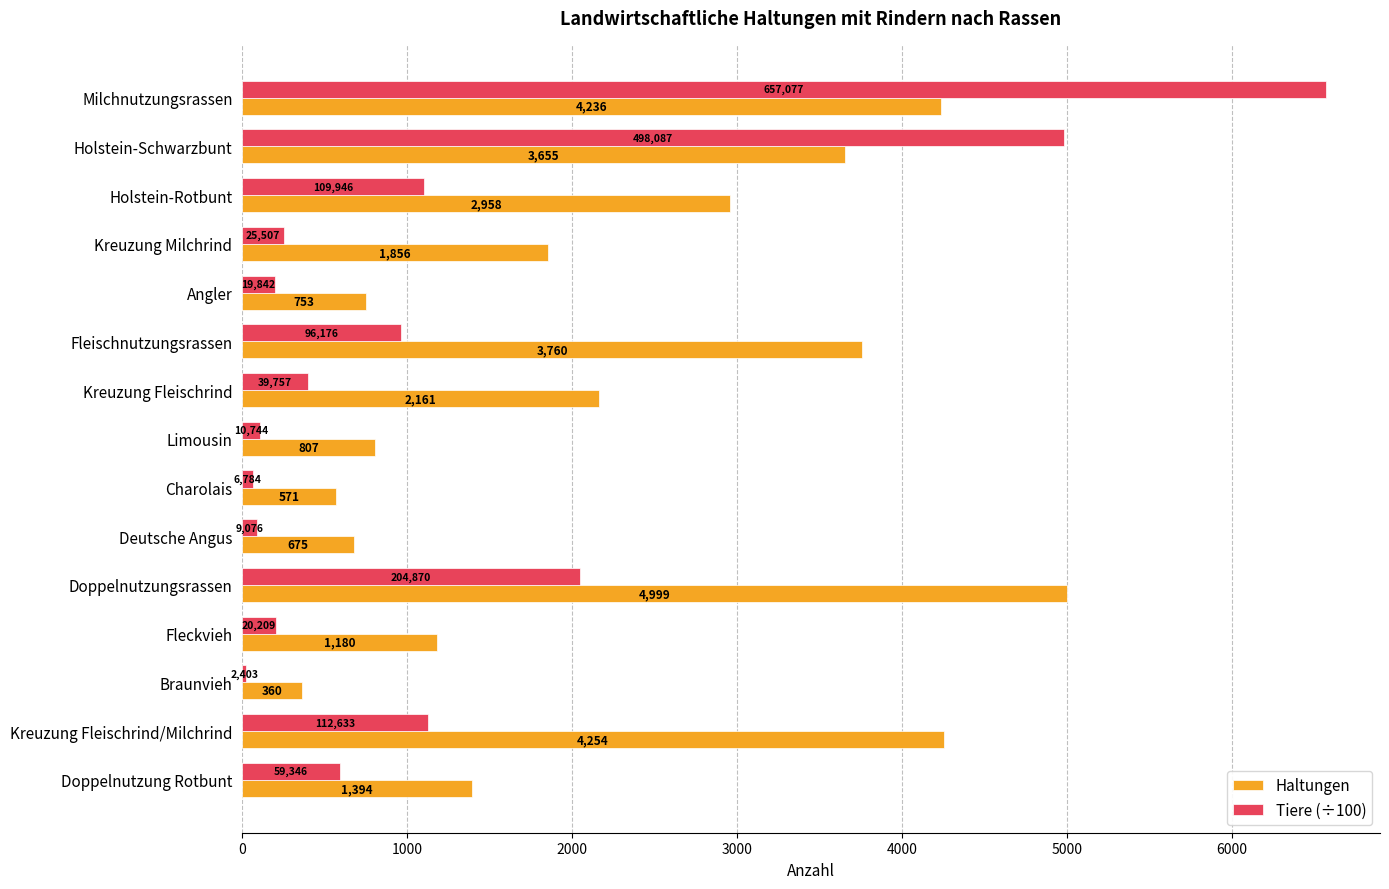

At which category is the sum across all series the highest?

Milchnutzungsrassen